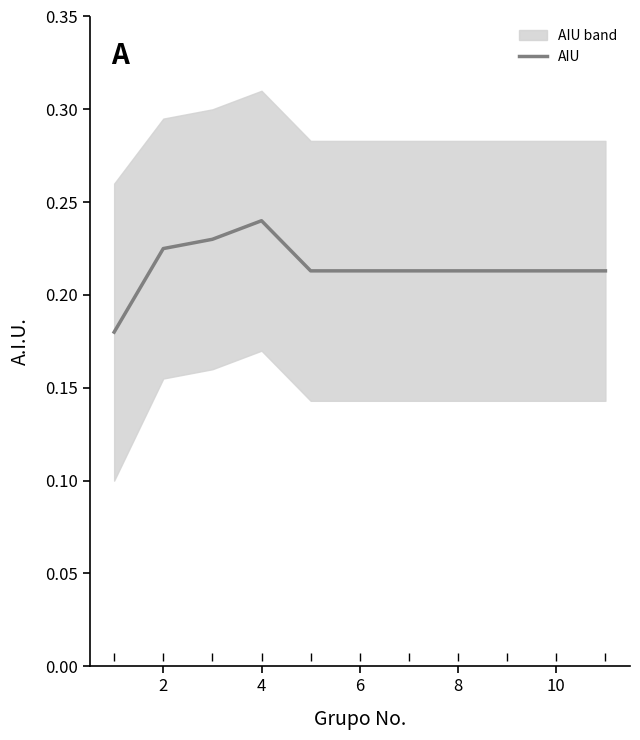

What is the average value?

0.2